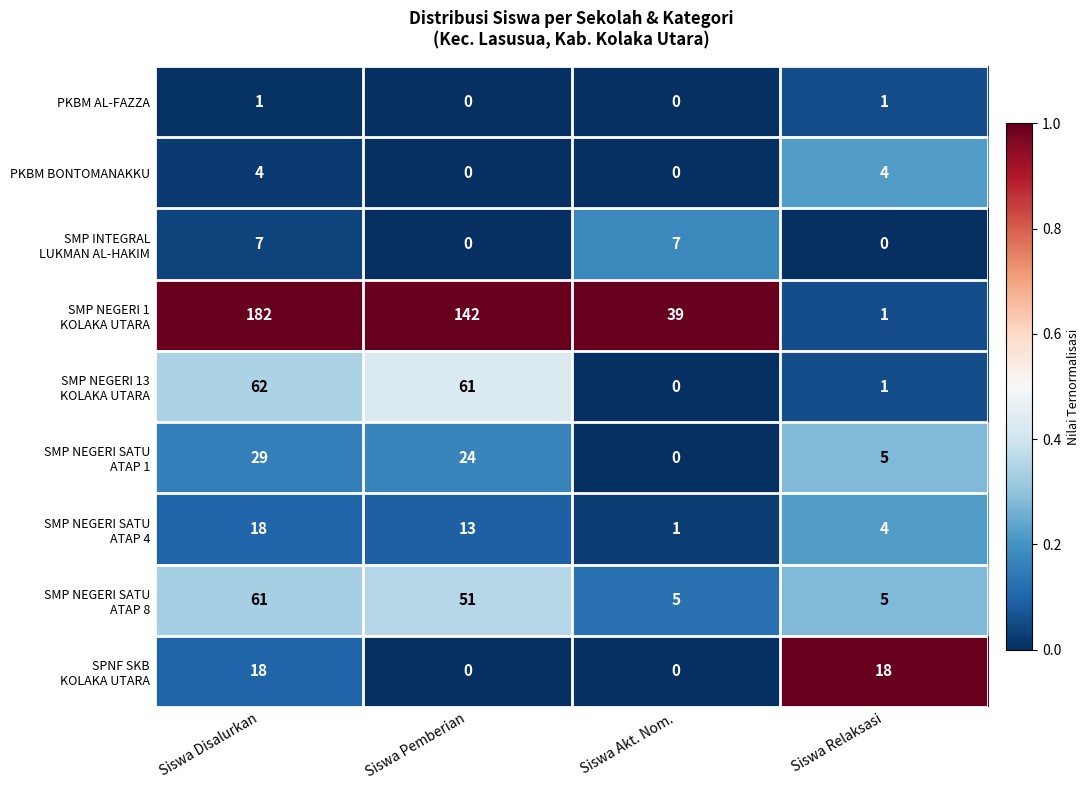

What is the maximum value shown in the chart?

182